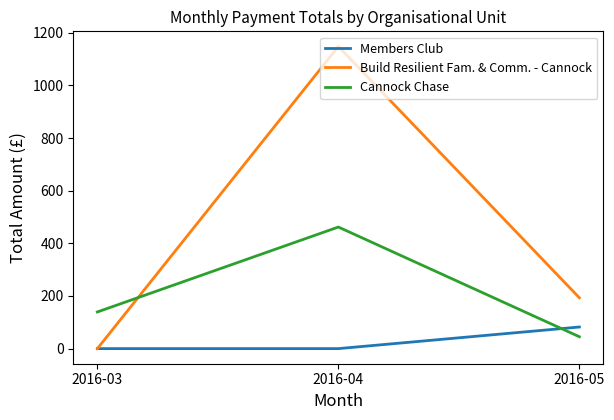

Read the Members Club value at 2016-05.

82.1